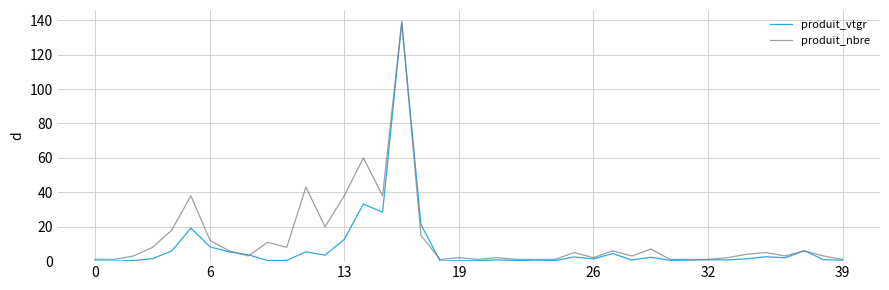

What is the maximum value shown in the chart?

139.0